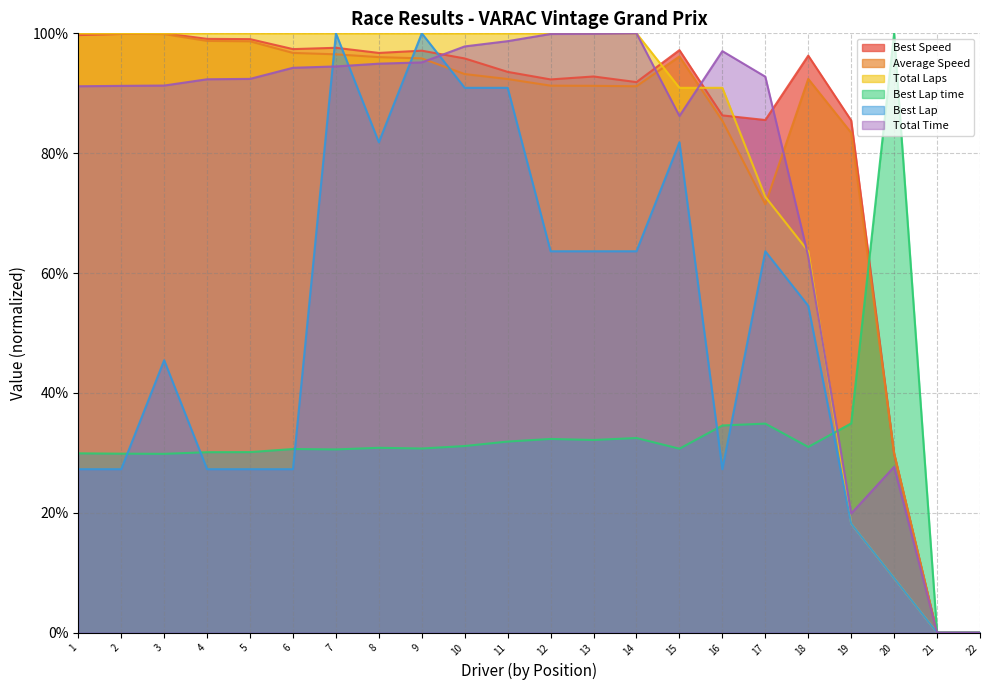

Is the value of Total Time at 13 greater than the value of Average Speed at 12?

Yes